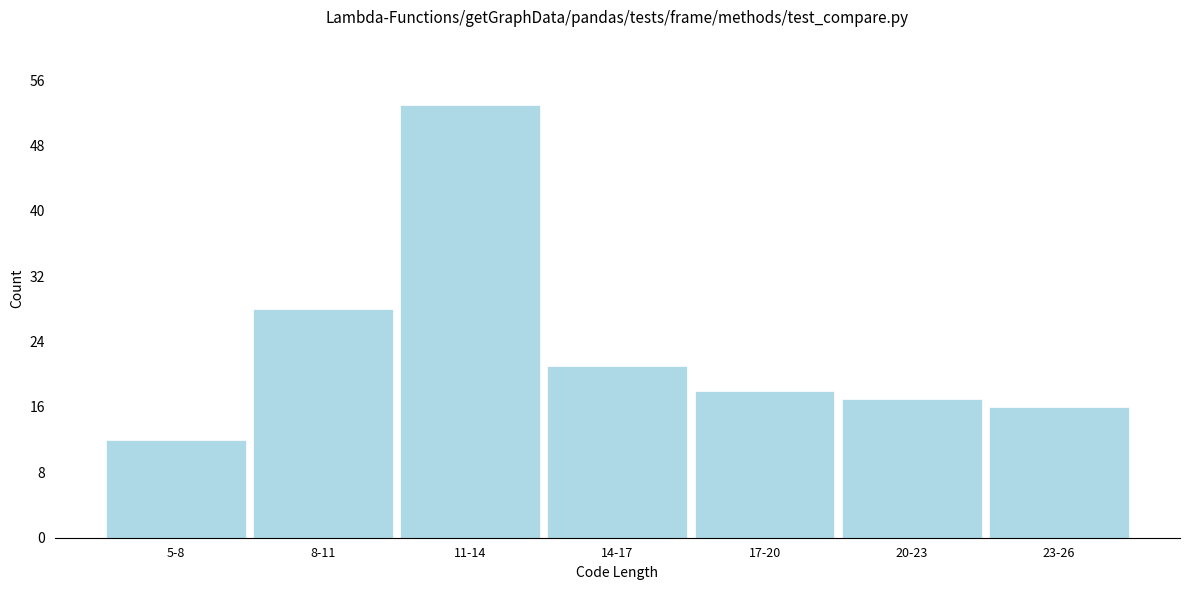

Reading left to right, list all the values displayed in this chart.

12	28	53	21	18	17	16